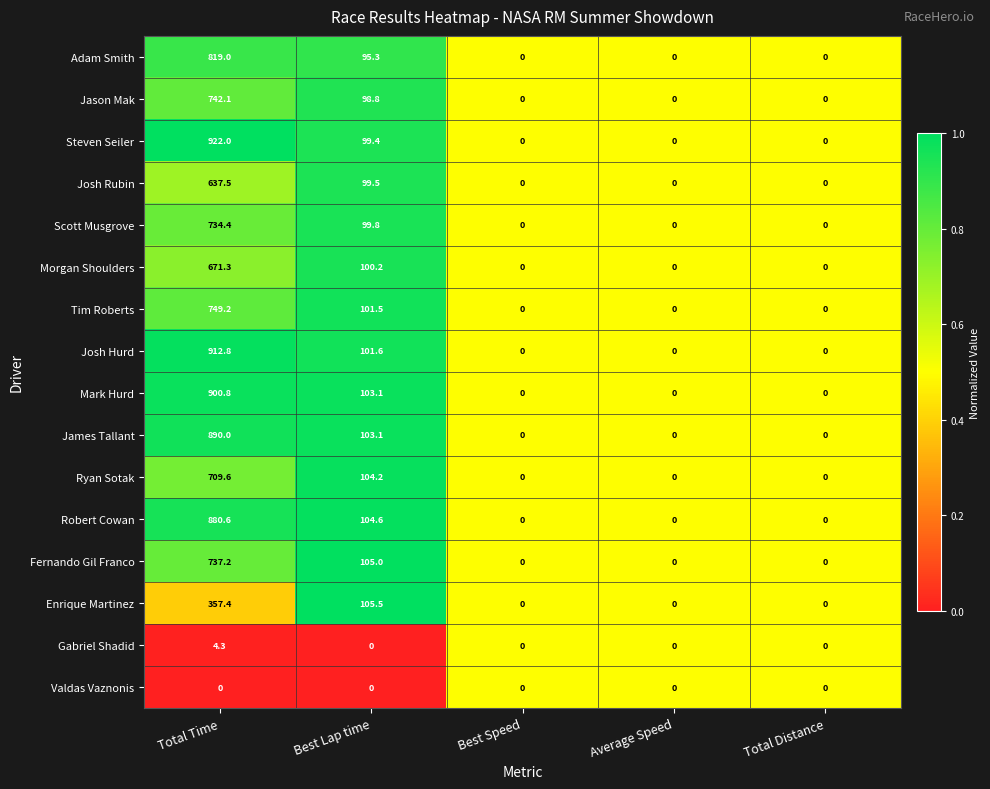

What is the spread (max minus min) of values at Best Lap time?

105.5